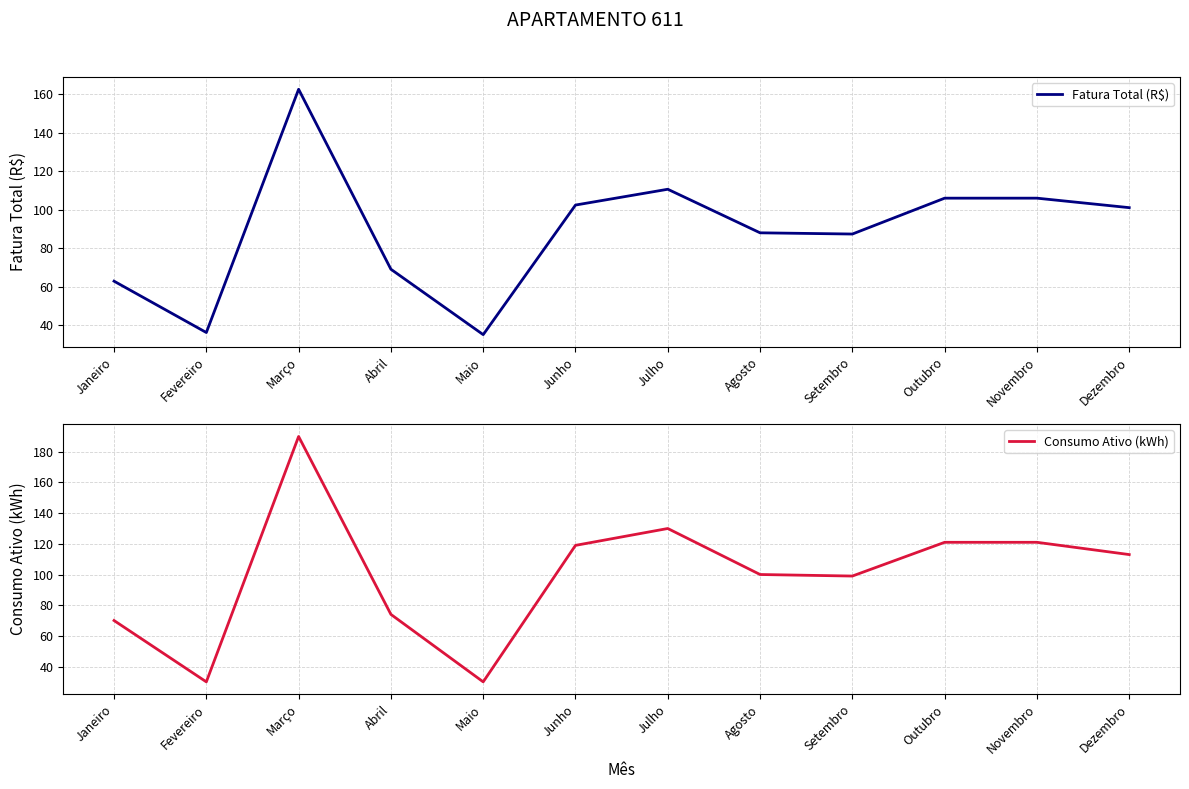

Reading left to right, list all the values displayed in this chart.

Fatura Total (R$): Janeiro=63.0	Fevereiro=36.3	Março=162.5	Abril=69.1	Maio=35.2	Junho=102.4	Julho=110.6	Agosto=88.0	Setembro=87.4	Outubro=106.0	Novembro=106.0	Dezembro=101.1
Consumo Ativo (kWh): Janeiro=70.0	Fevereiro=30.0	Março=190.0	Abril=74.0	Maio=30.0	Junho=119.0	Julho=130.0	Agosto=100.0	Setembro=99.0	Outubro=121.0	Novembro=121.0	Dezembro=113.0